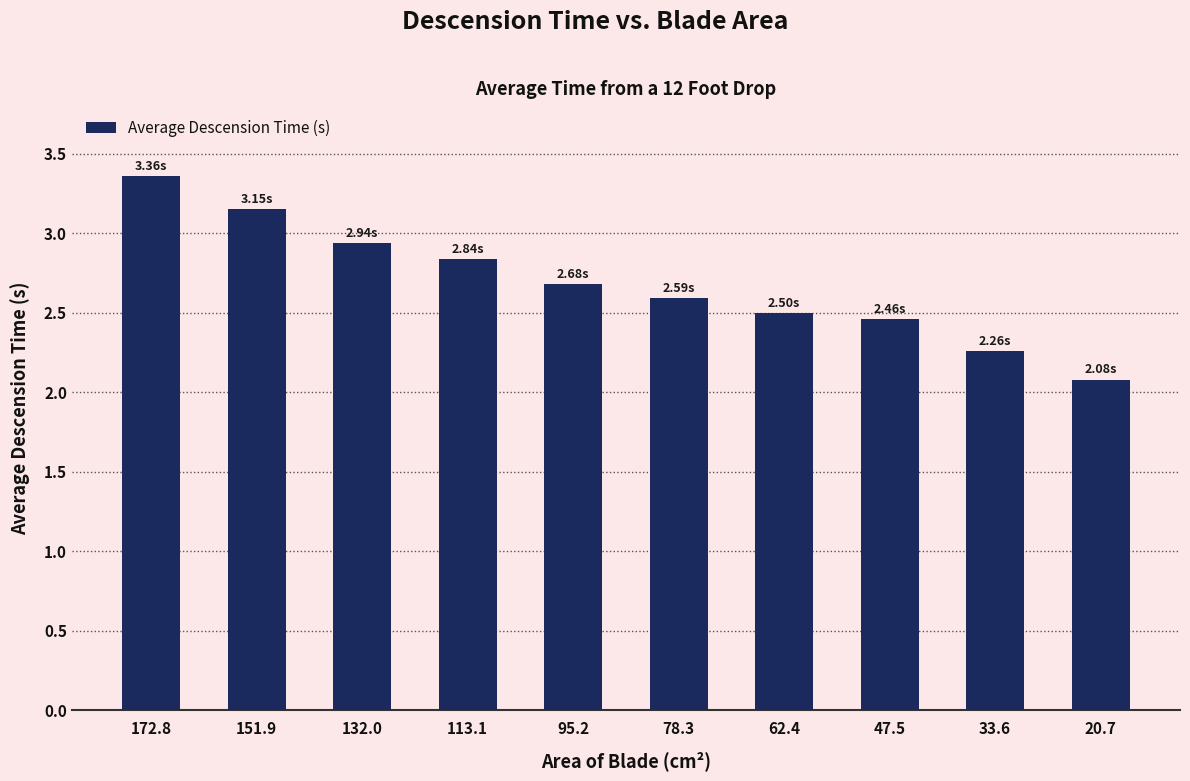

What is the ratio of the value at 151.9 to the value at 62.4?

1.3